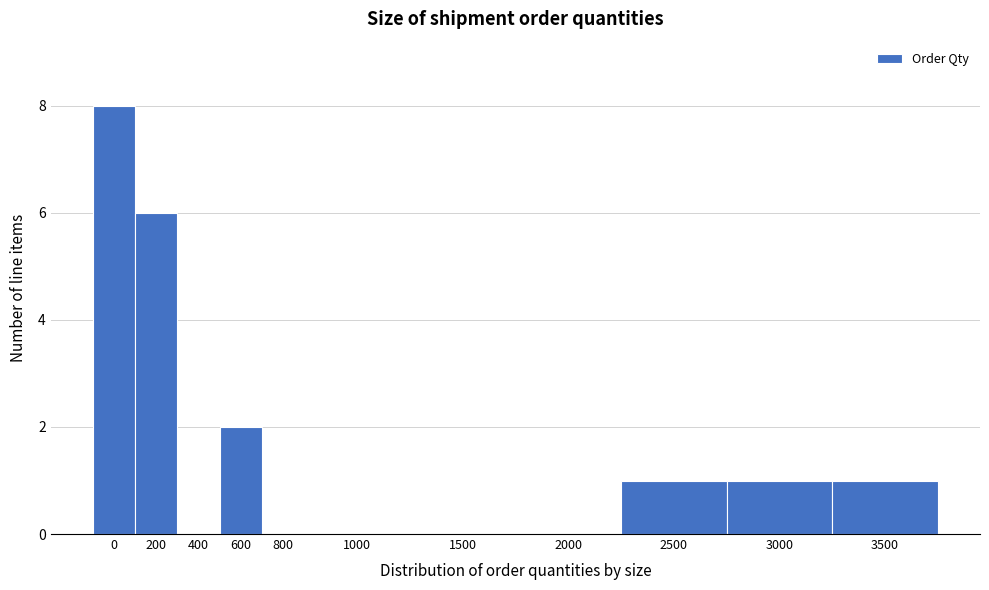

Reading left to right, list all the values displayed in this chart.

0=8	200=6	400=0	600=2	800=0	1000=0	1500=0	2000=0	2500=1	3000=1	3500=1